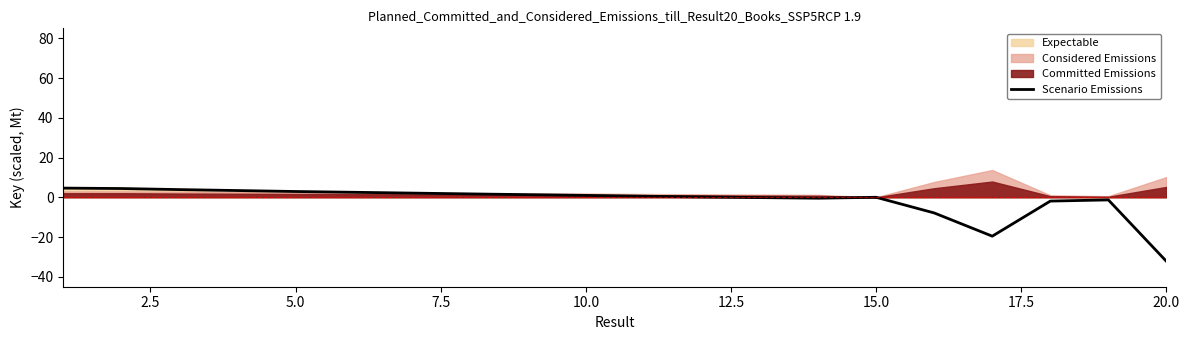

Which category has the lowest value in the Scenario Emissions series?

20.0